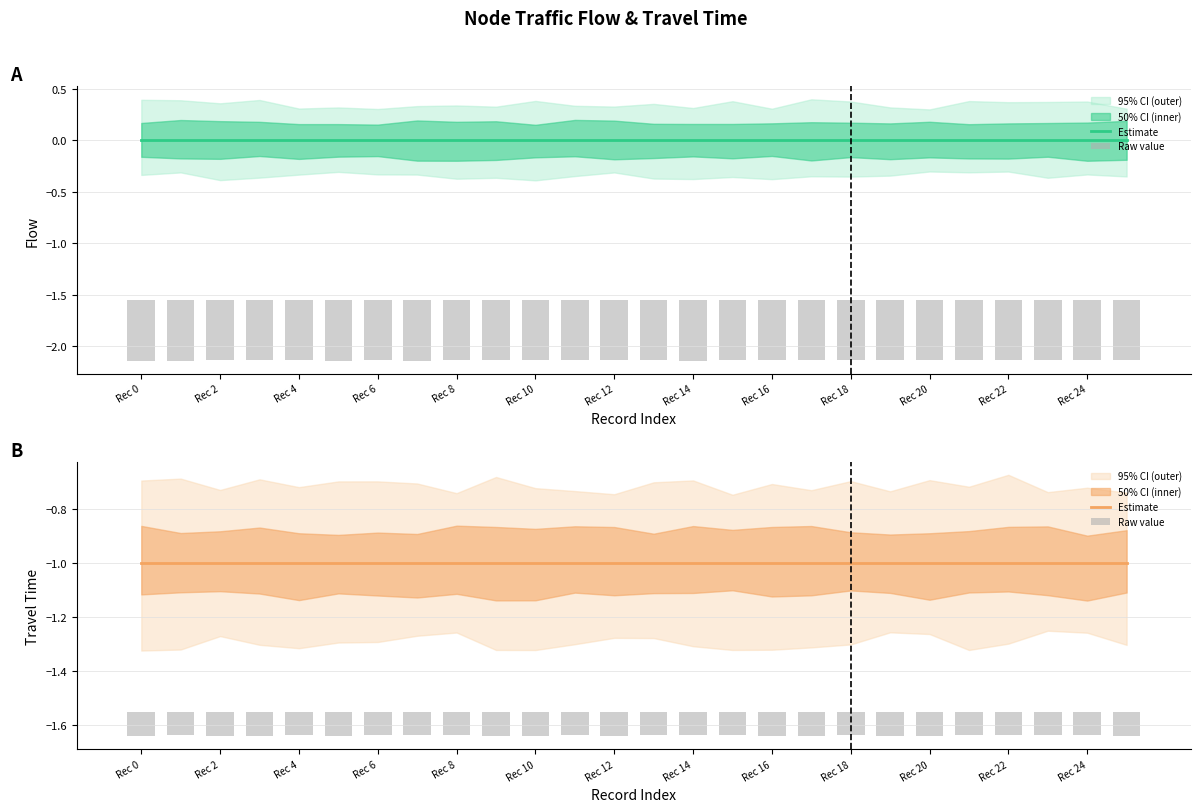

Which series changed the most between Rec 0 and Rec 2?

Raw value